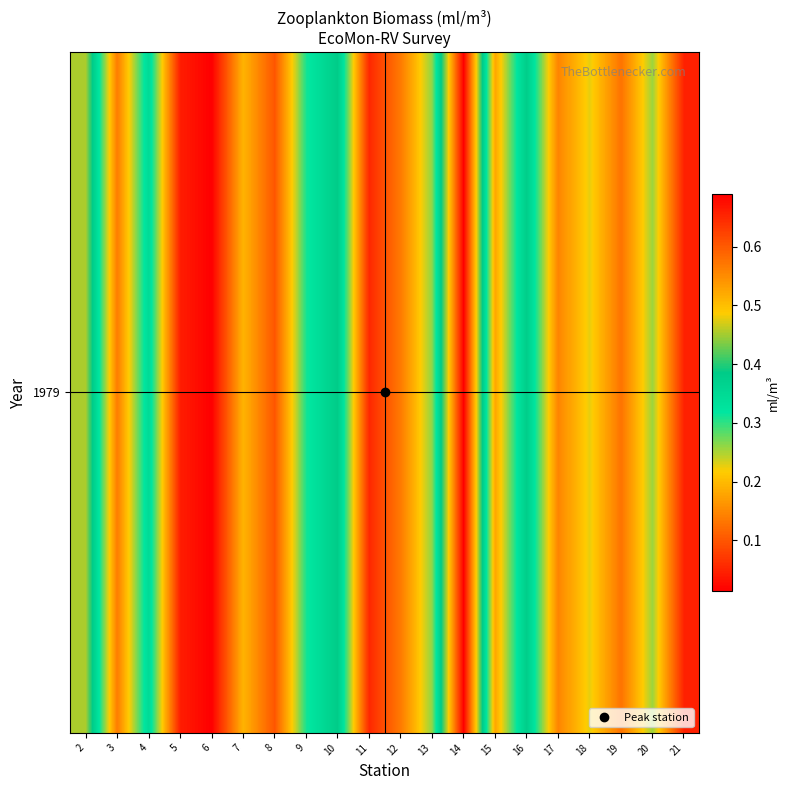

List the labels in order of value, largest first.

14, 2, 10, 16, 4, 9, 13, 20, 18, 7, 15, 17, 3, 12, 19, 8, 11, 21, 5, 6